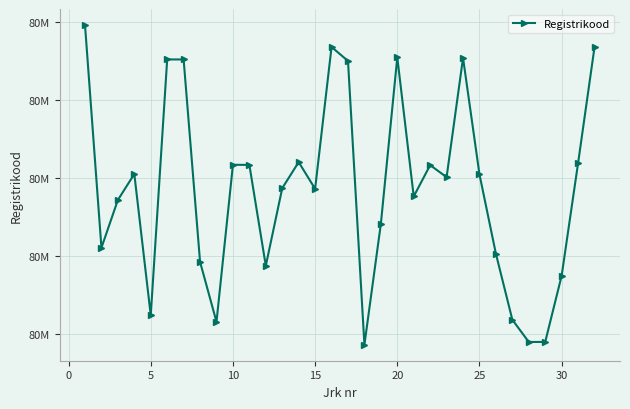

Is this an area chart (filled region under the line)?

No